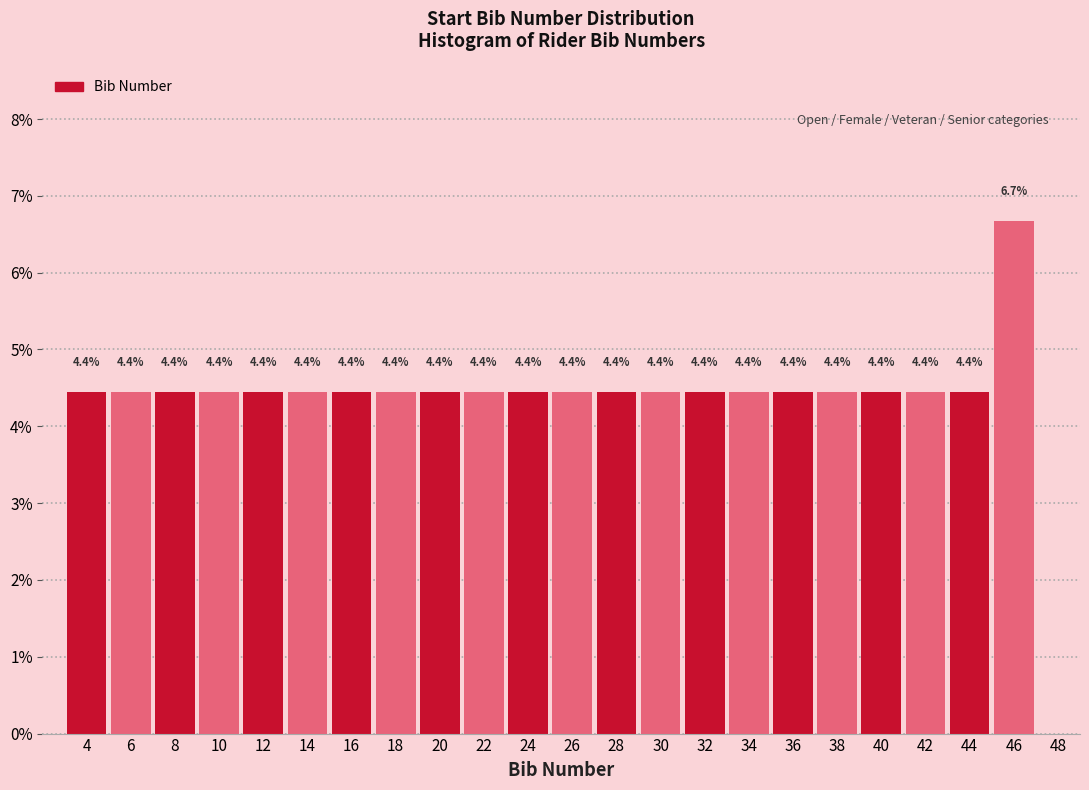

Over which range of the x-axis is the bar tallest?

45 to 47